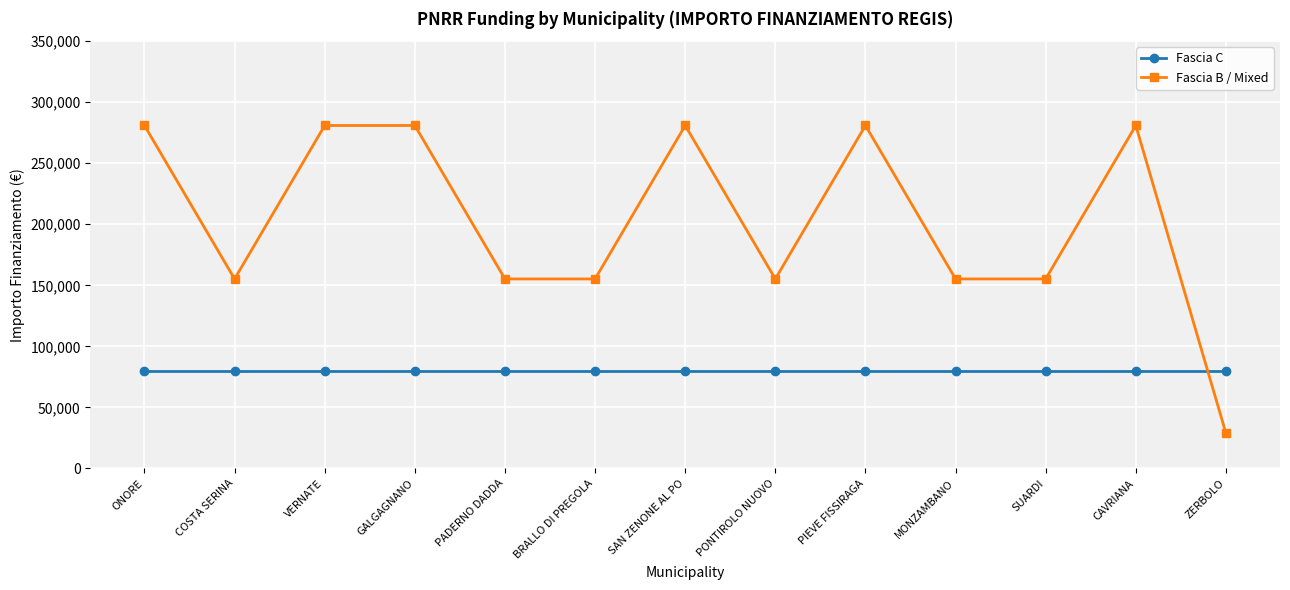

After their last crossing, which series has the higher values: Fascia B / Mixed or Fascia C?

Fascia C